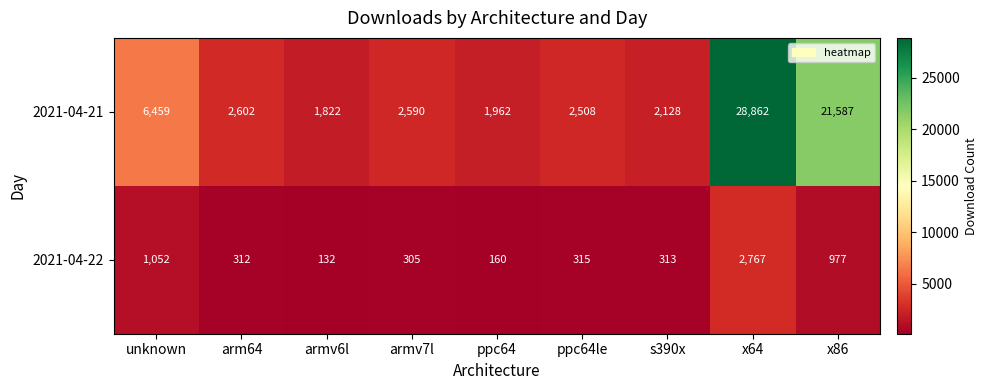

The 2021-04-22 series shows 144 at arm64. True or false?

False